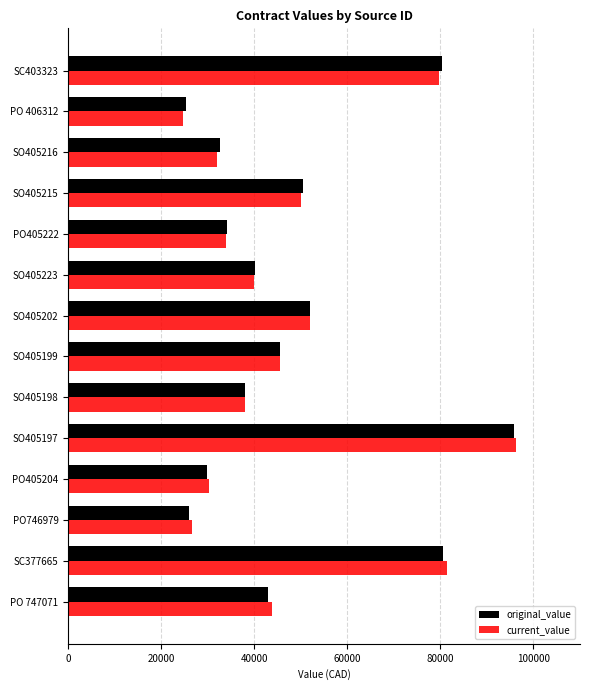

What is the maximum value for current_value?

96153.8